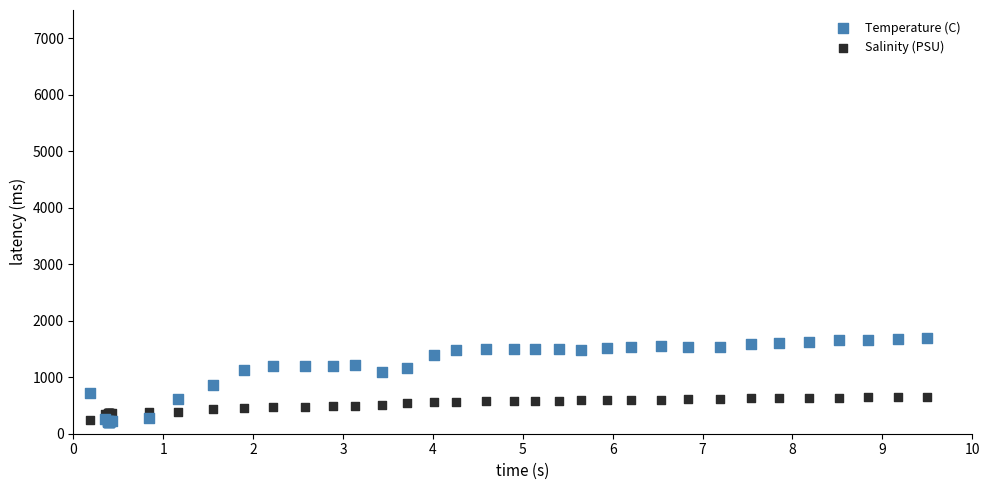

Which series reaches the maximum Y coordinate?

Temperature (C)